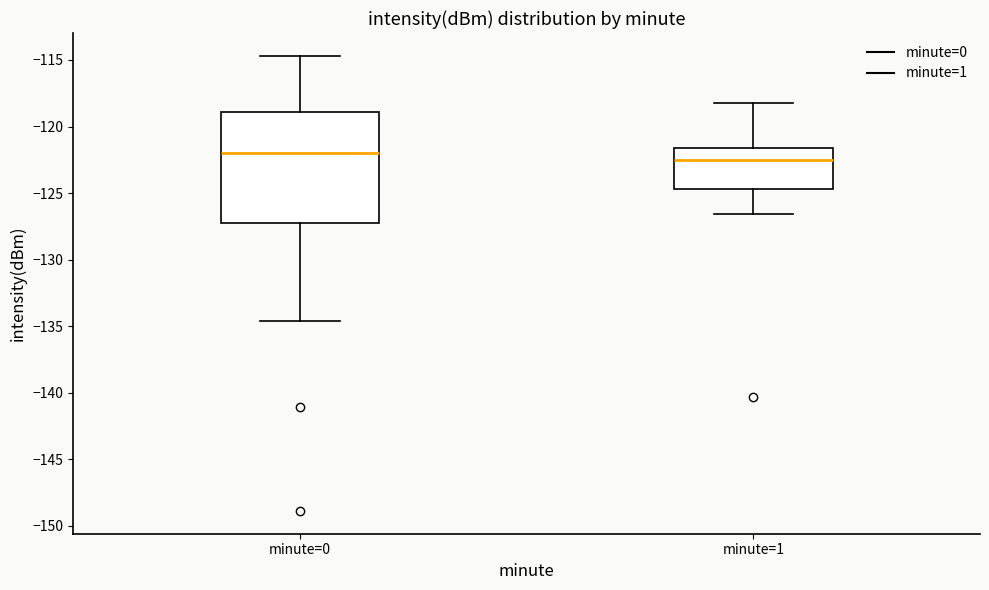

Which box is the tallest, from its lower edge to its upper edge?

minute=0